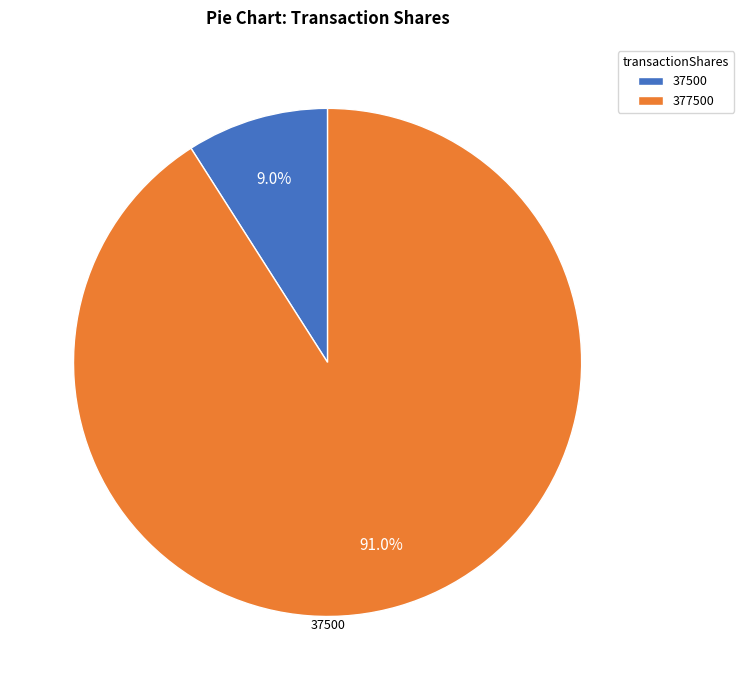

Which category has the biggest portion of the pie?

377500